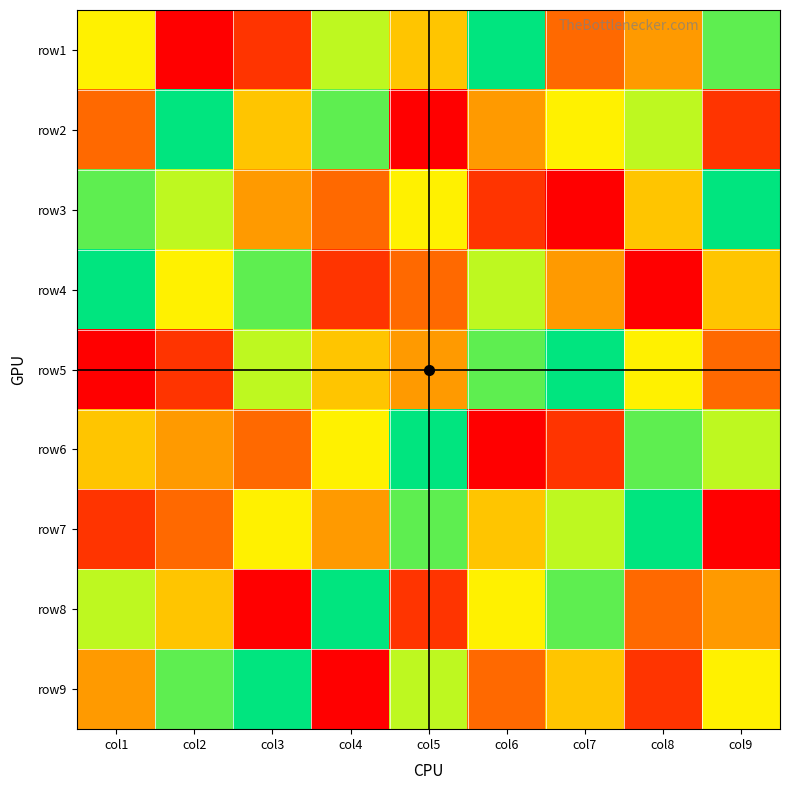

Which has a higher value, col3 or col2?

col3